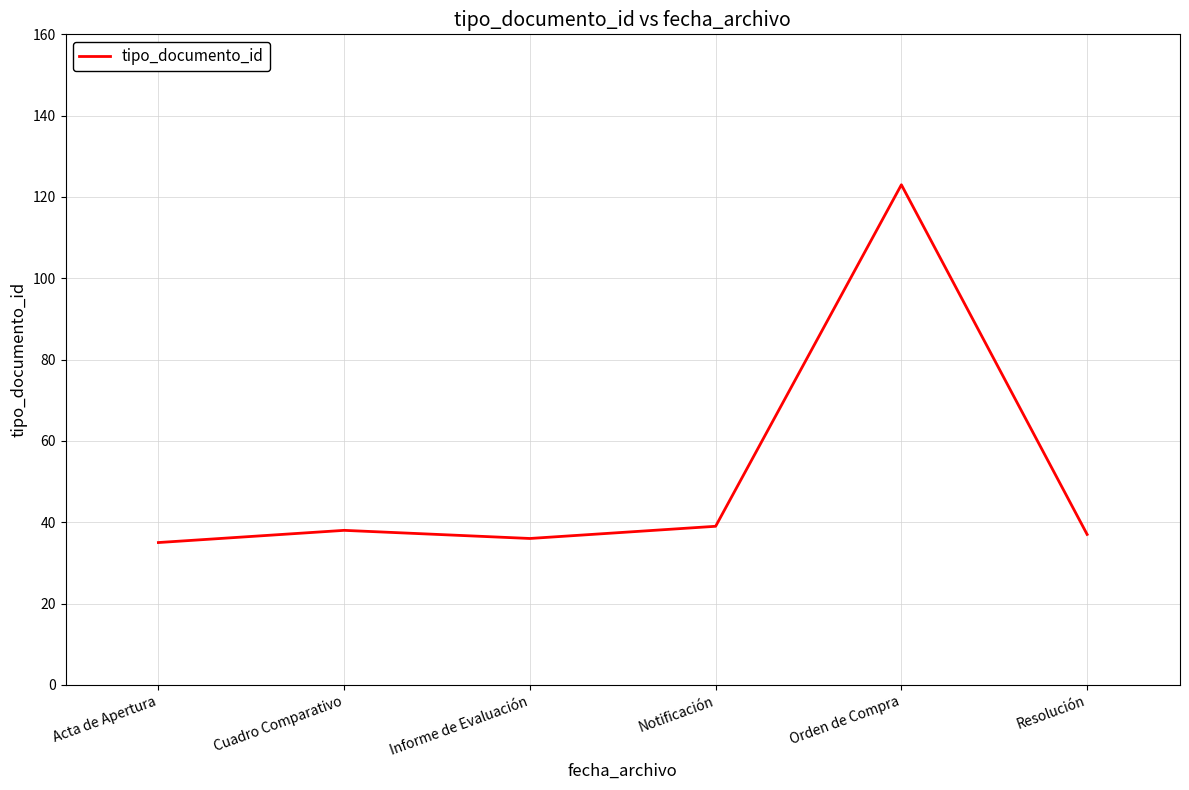

What is the approximate value at Resolución?

37